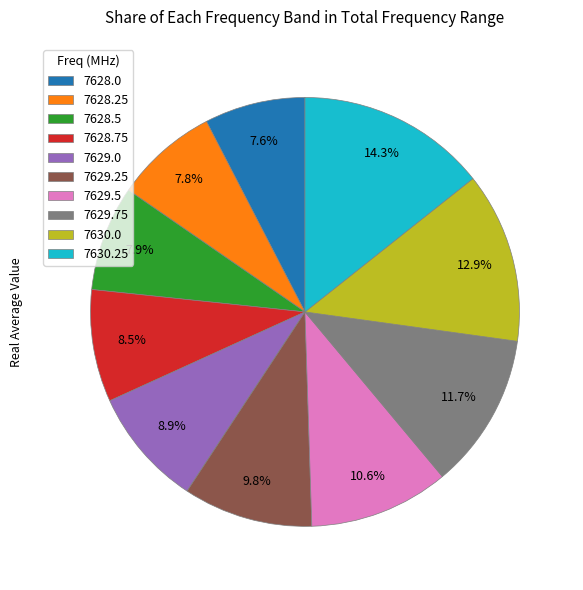

To the nearest percent, what percentage of the pie is 7628.0?

8%